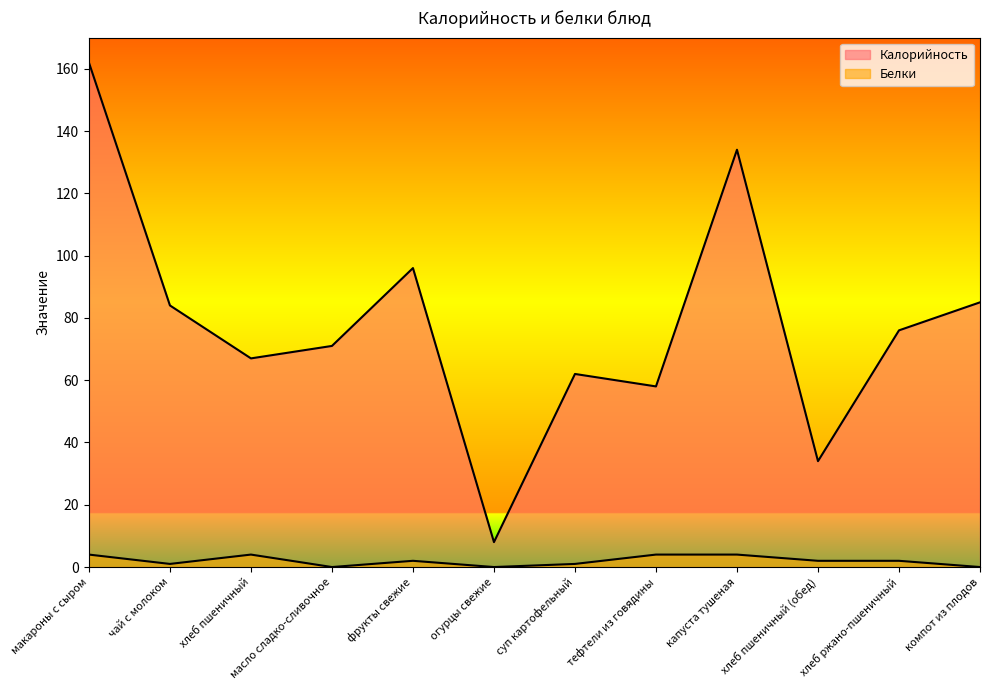

How many interior local peaks does the Калорийность series have?

3